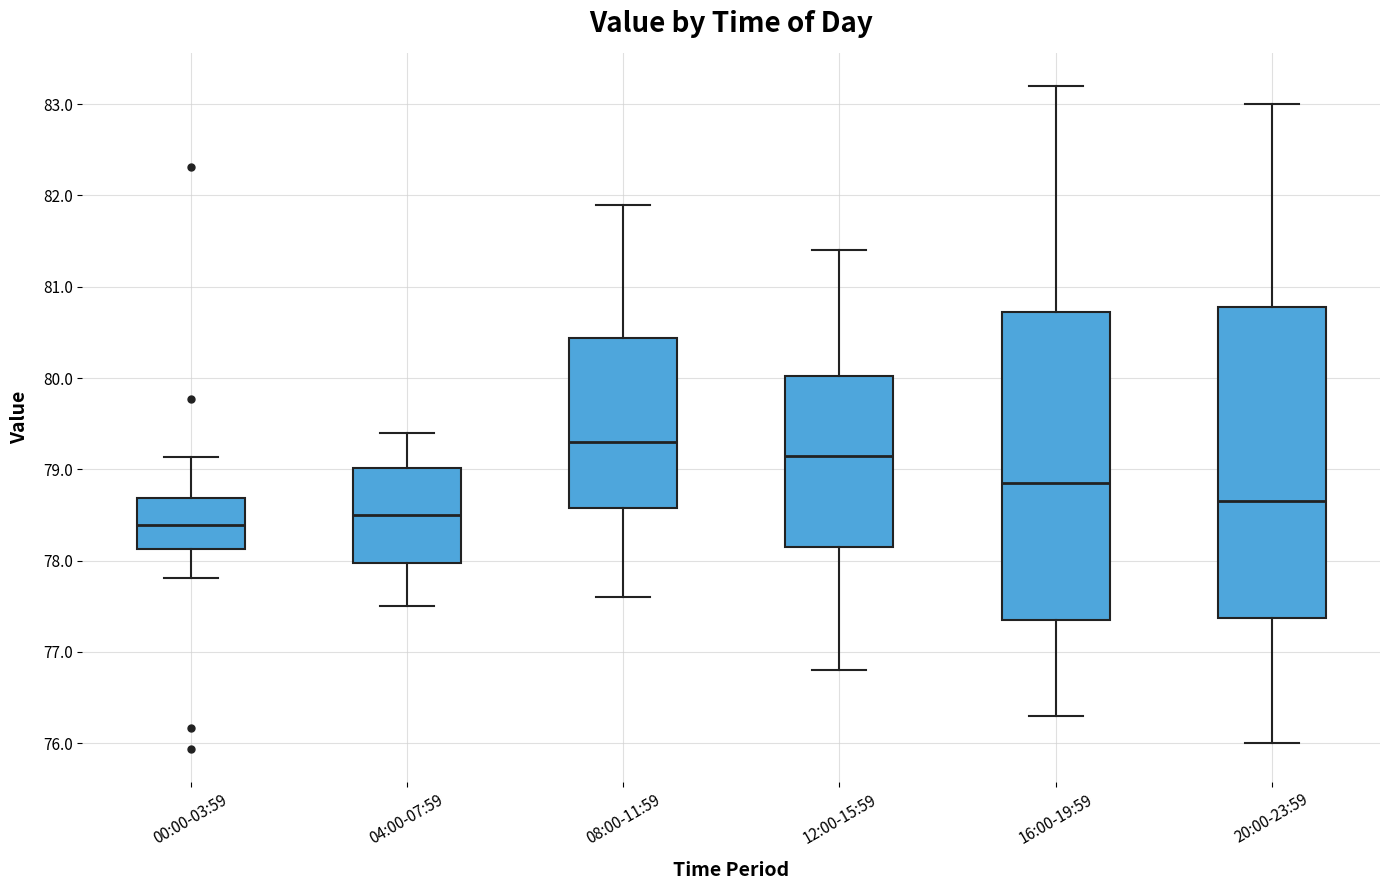

Reading left to right, read every box against the y-axis: the position of its median line, the range the box covers, and the ends of its whiskers. The values are not printed on the chart, so give them approximately, as read against the axis.

00:00-03:59: median 78.4, box 78.1 to 78.7, whiskers 77.8 to 79.1
04:00-07:59: median 78.5, box 78.0 to 79.0, whiskers 77.5 to 79.4
08:00-11:59: median 79.3, box 78.6 to 80.4, whiskers 77.6 to 81.9
12:00-15:59: median 79.2, box 78.2 to 80.0, whiskers 76.8 to 81.4
16:00-19:59: median 78.9, box 77.4 to 80.7, whiskers 76.3 to 83.2
20:00-23:59: median 78.7, box 77.4 to 80.8, whiskers 76.0 to 83.0